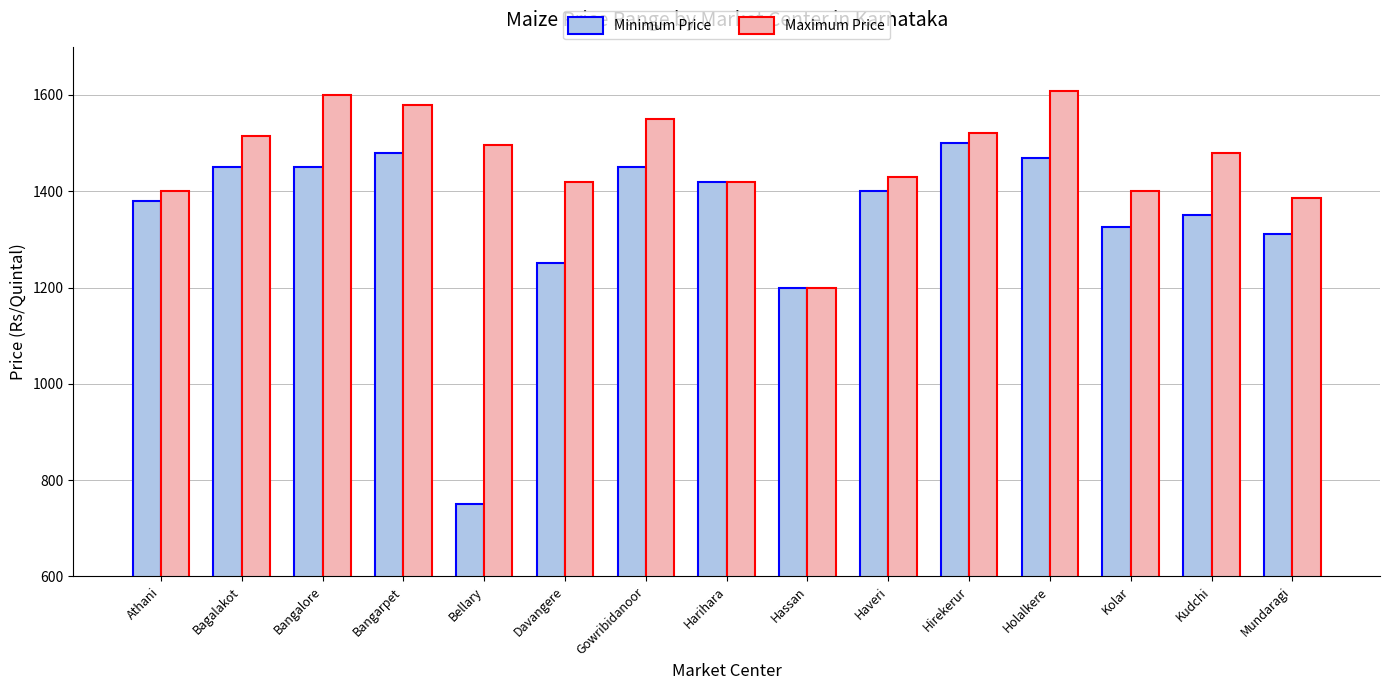

What is the label of the 4th bar from the left?

Bangarpet